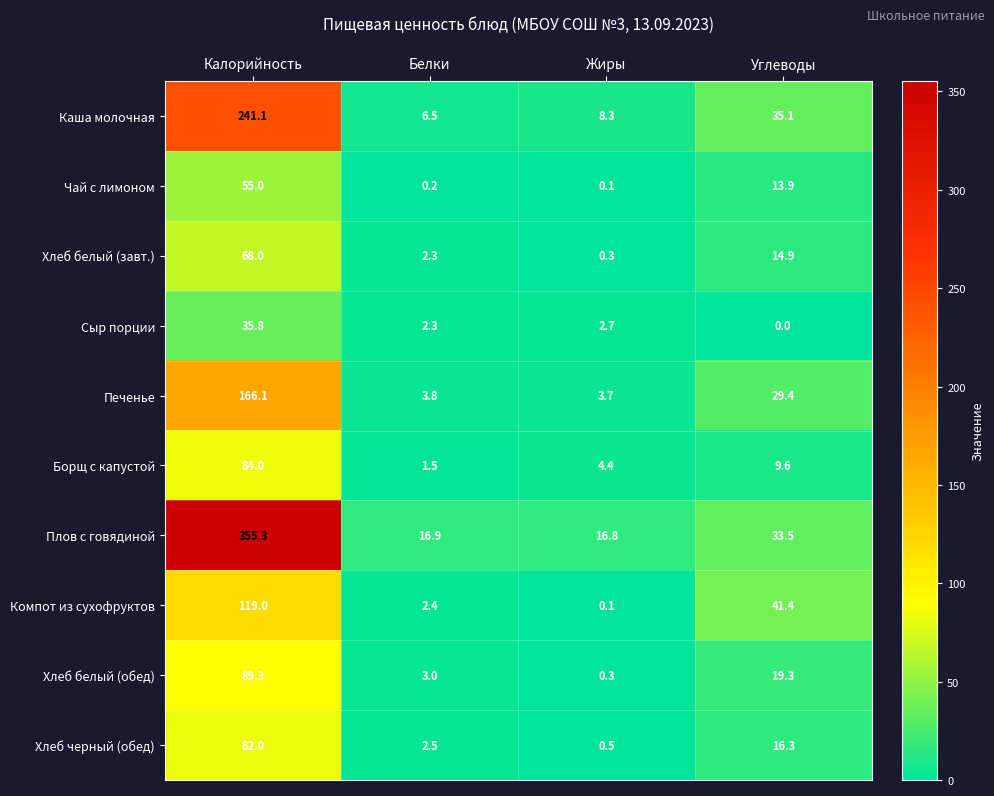

What is the difference between the second highest and second lowest values in the Компот из сухофруктов series?

39.0